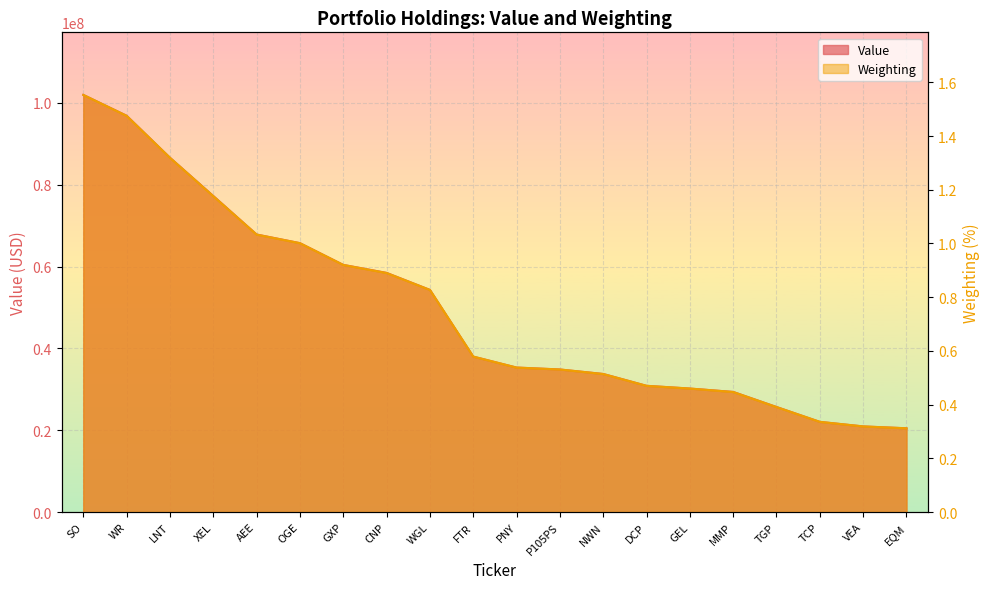

What is the lowest value of the Value series?

20467000.0